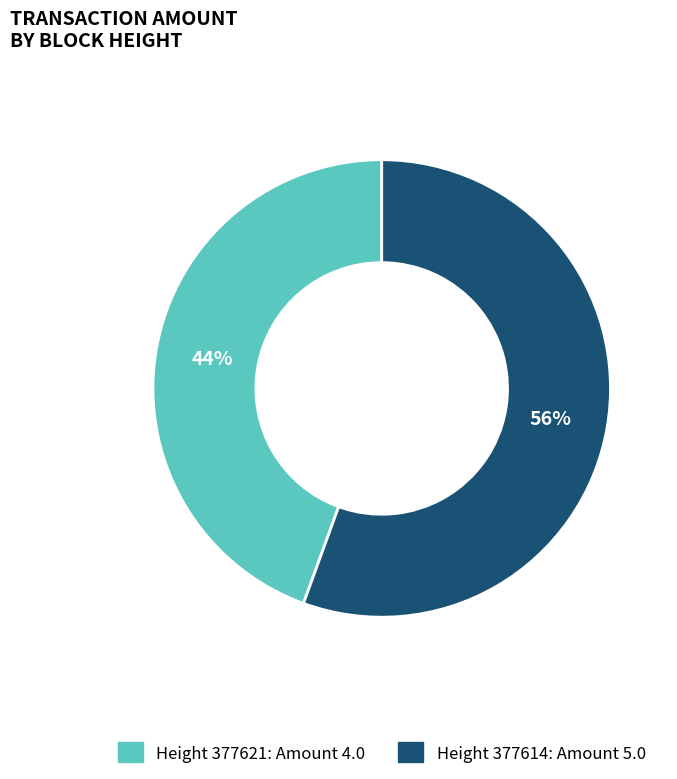

To the nearest percent, what is the average slice percentage?

50%